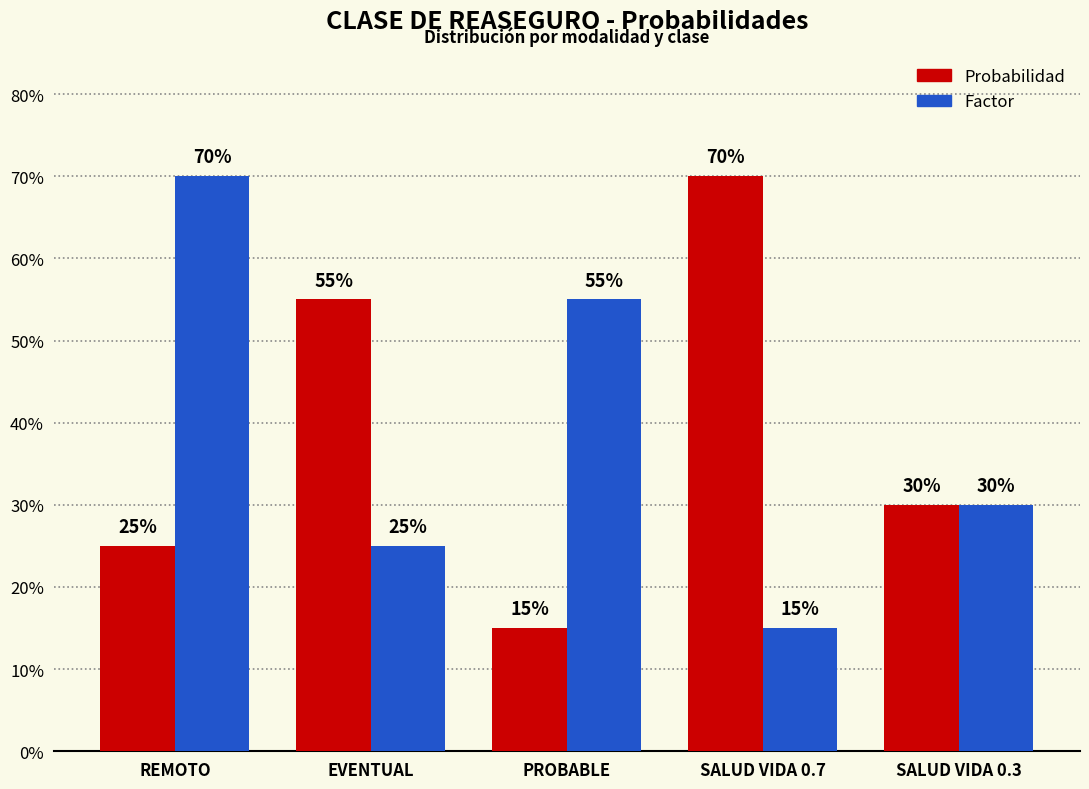

Are the bars horizontal?

No